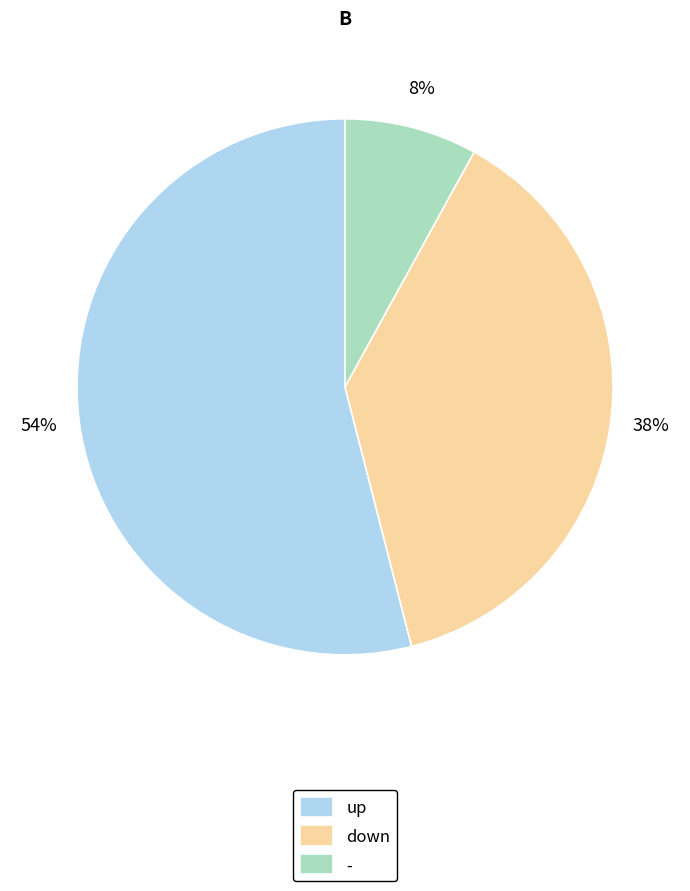

To the nearest percent, what is the average slice percentage?

33%